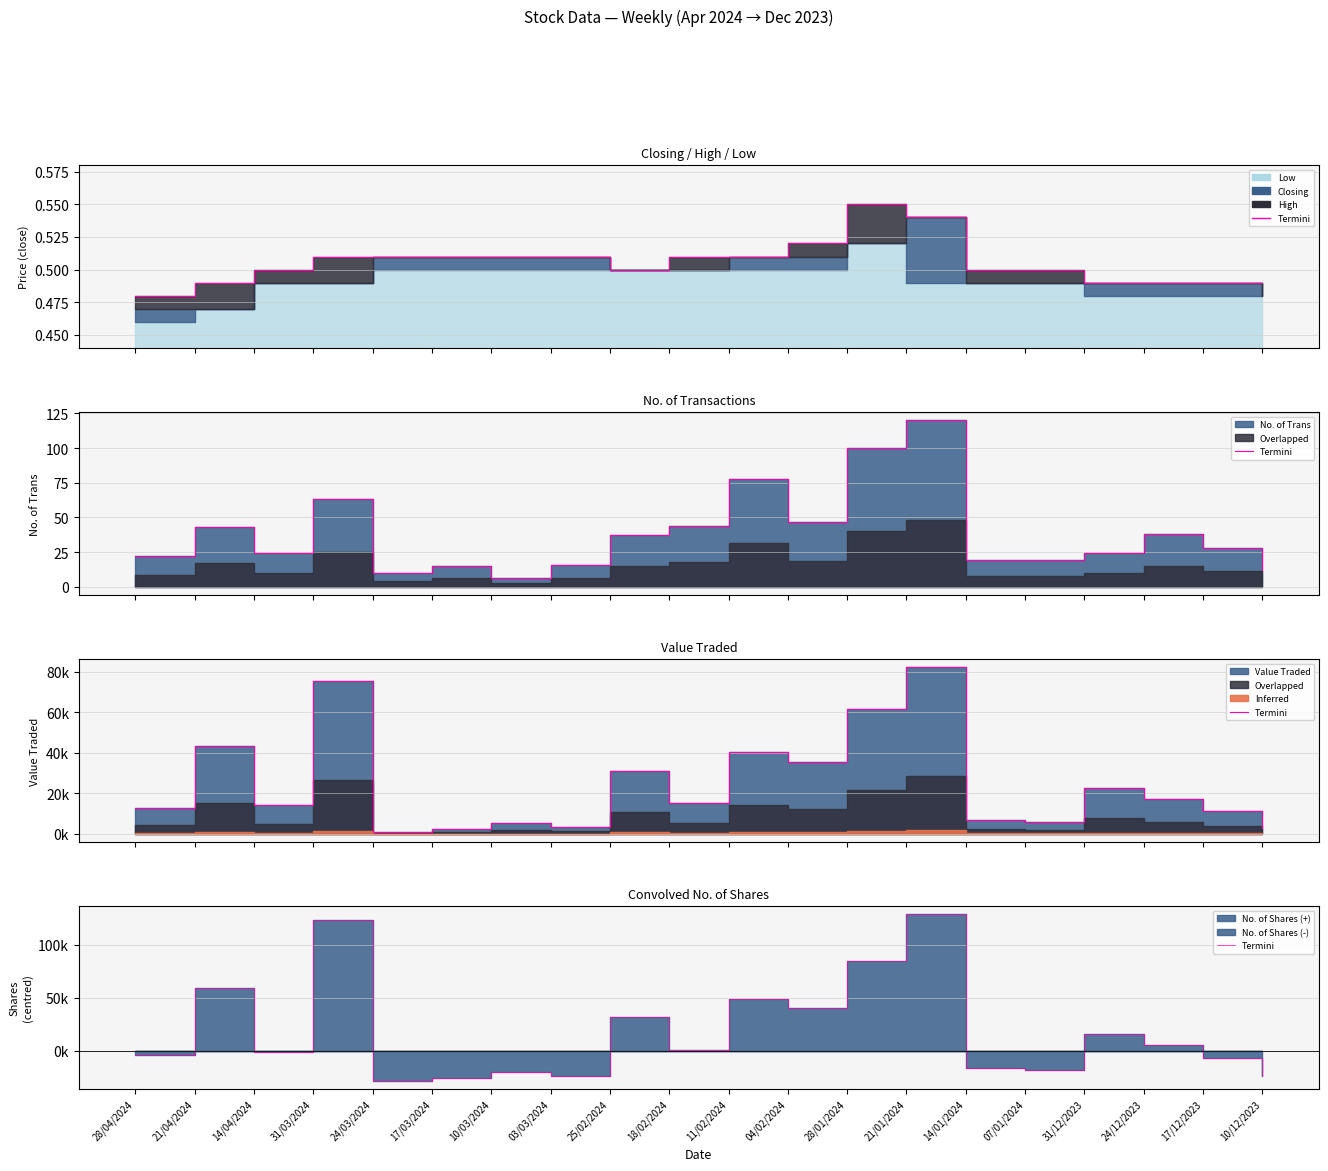

Which label corresponds to the smallest value in the chart?

24/03/2024